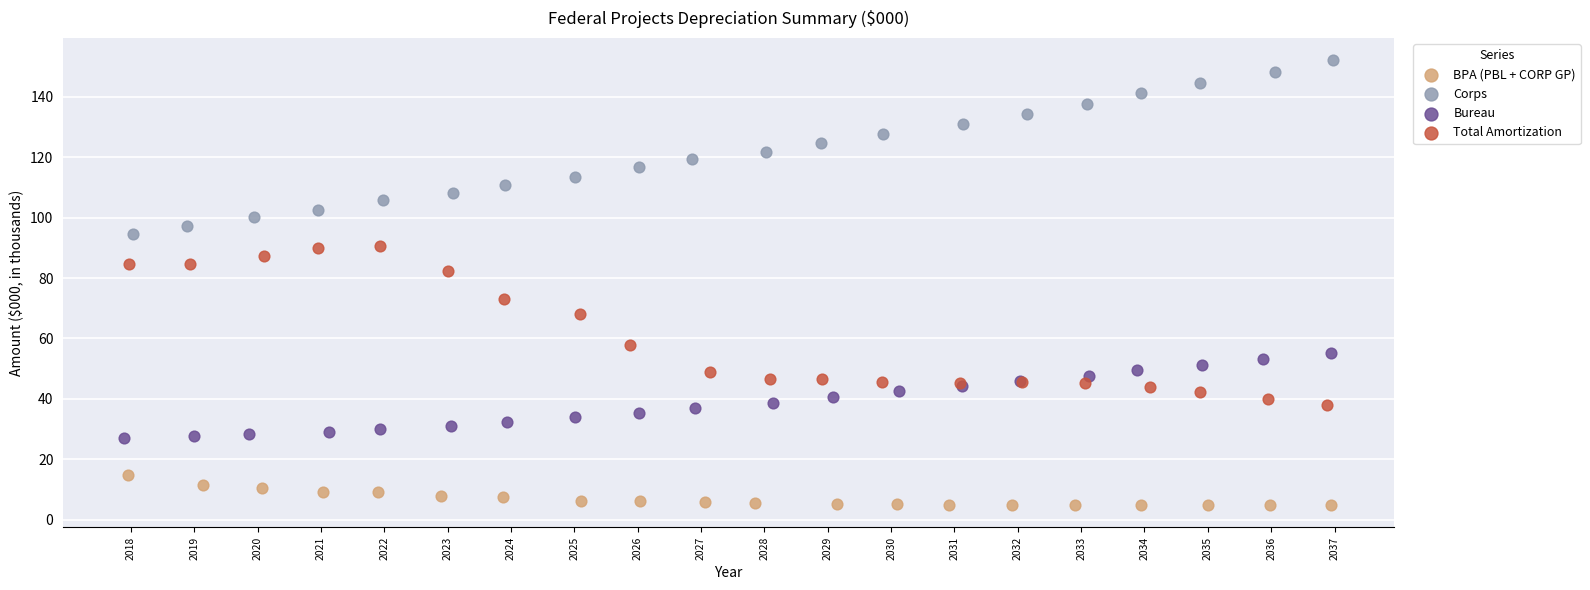

Which series contains the lowest Y value?

BPA (PBL + CORP GP)